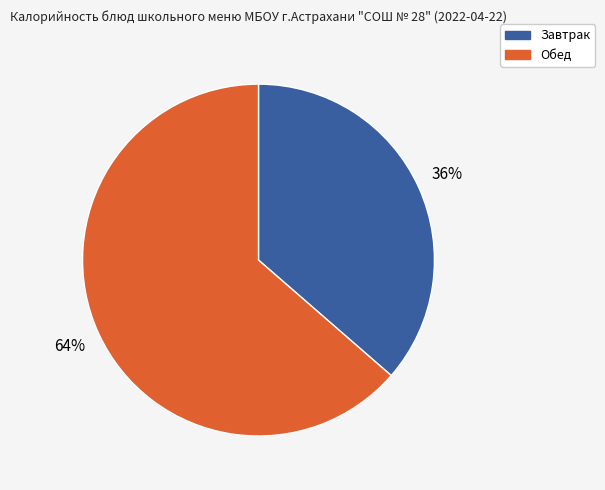

The Обед slice represents 53% of the pie. True or false?

False